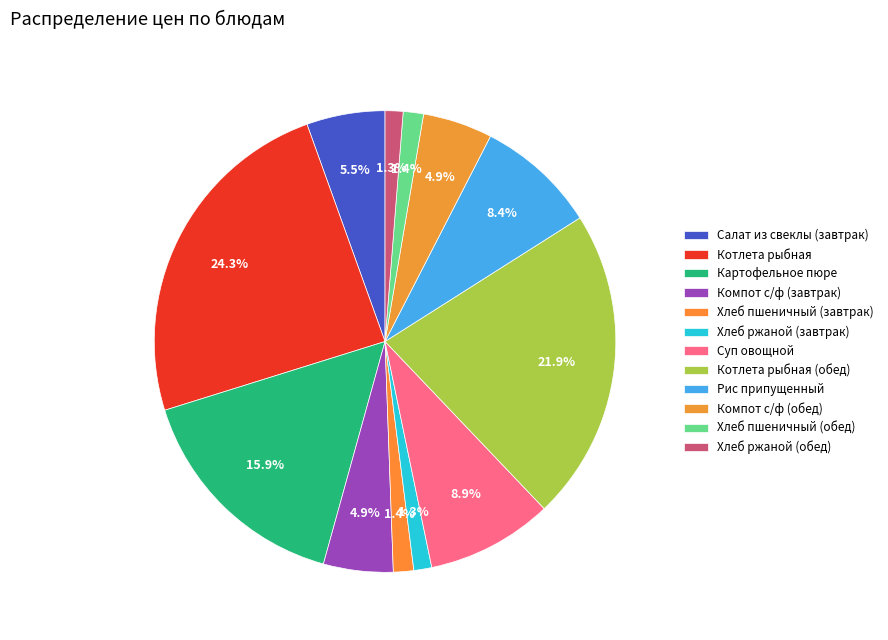

What is the smallest slice in the pie chart?

Хлеб ржаной (завтрак)